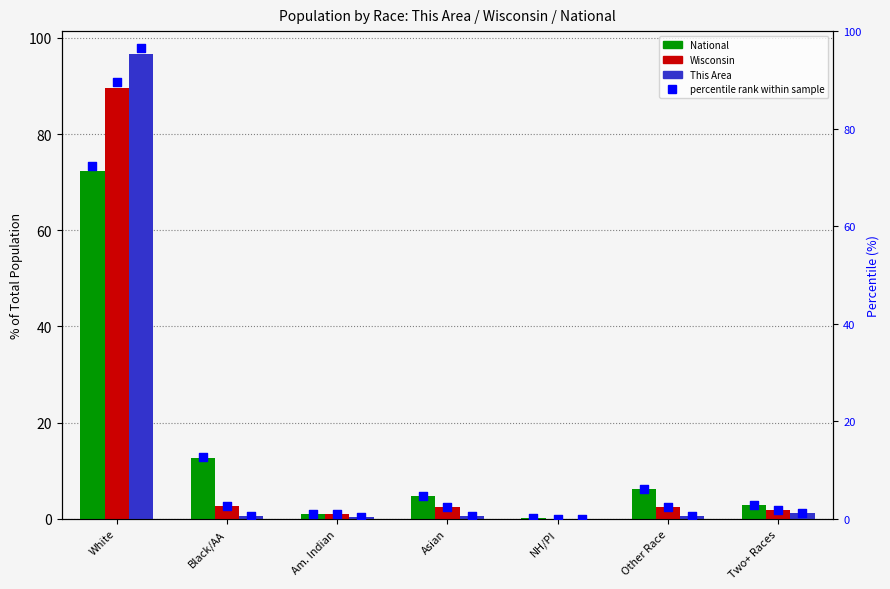

At how many categories does at least one series exceed 41?

1